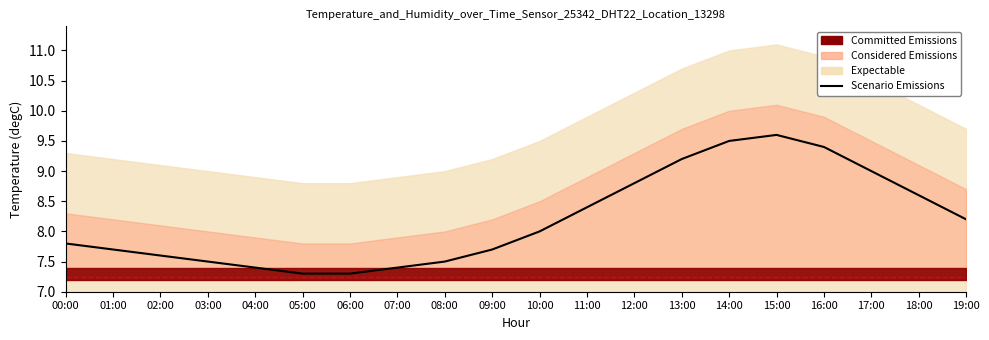

What is the label of the 12th point from the left?

11:00